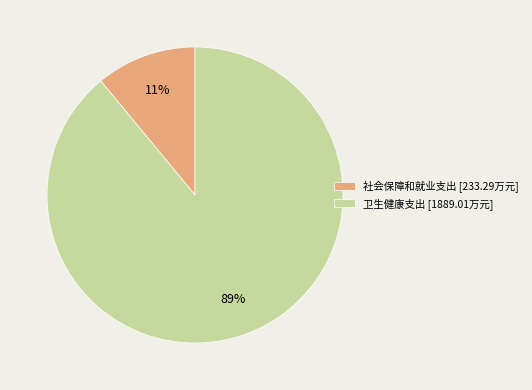

True or false: 社会保障和就业支出 accounts for 11% of the total.

True